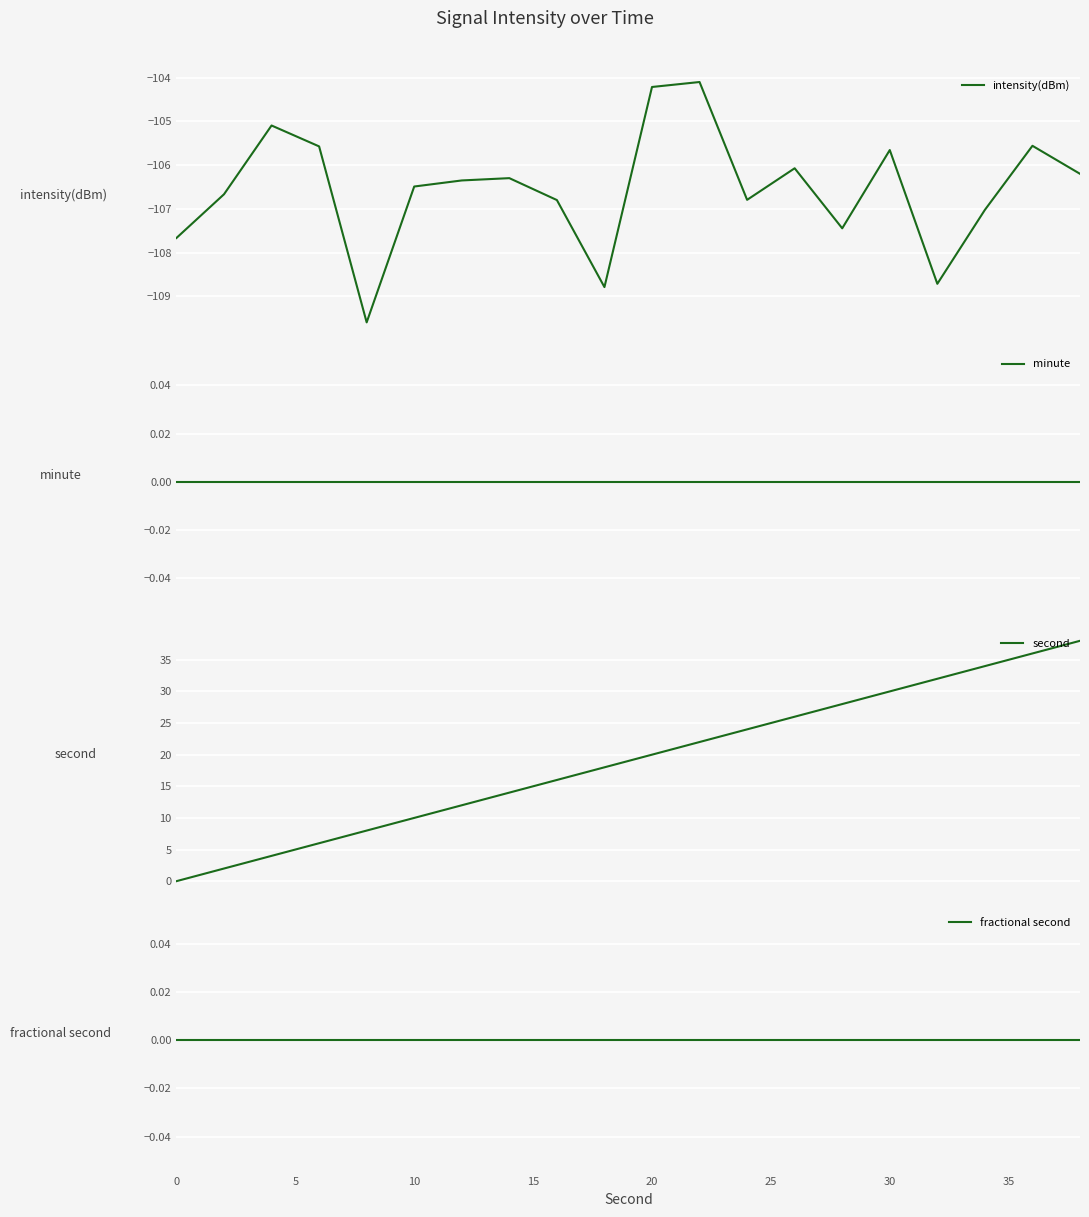

How many series are shown in this chart?

4